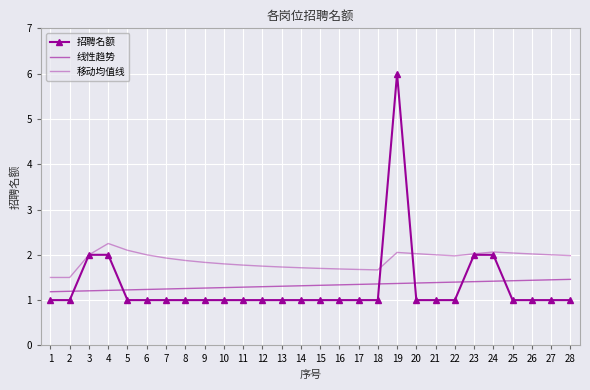

What is the average value of the 移动均值线 series?

1.9